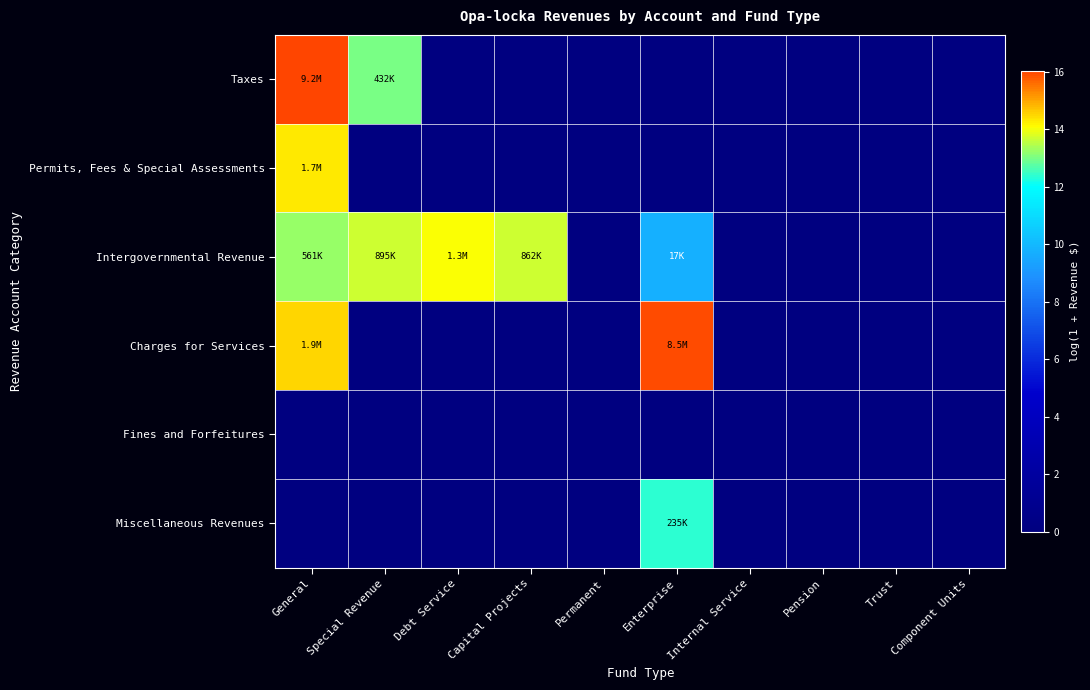

Between Capital Projects and Component Units, which series saw the biggest shift?

Intergovernmental Revenue